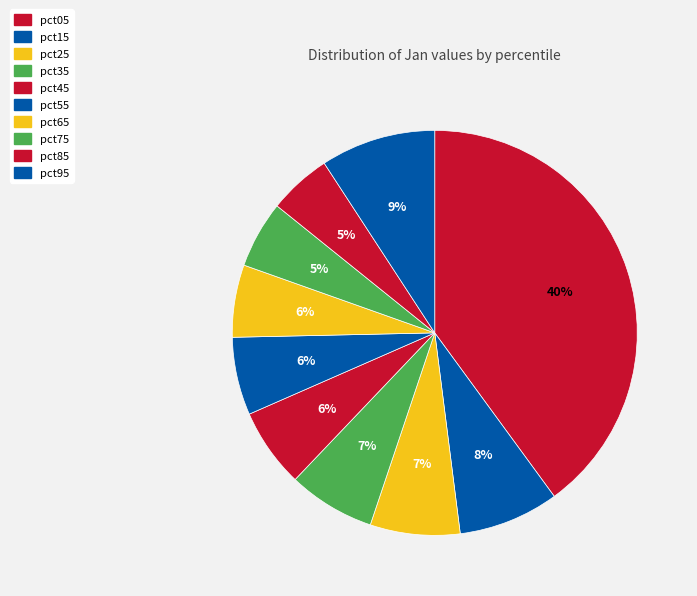

How many segments does this pie chart have?

10